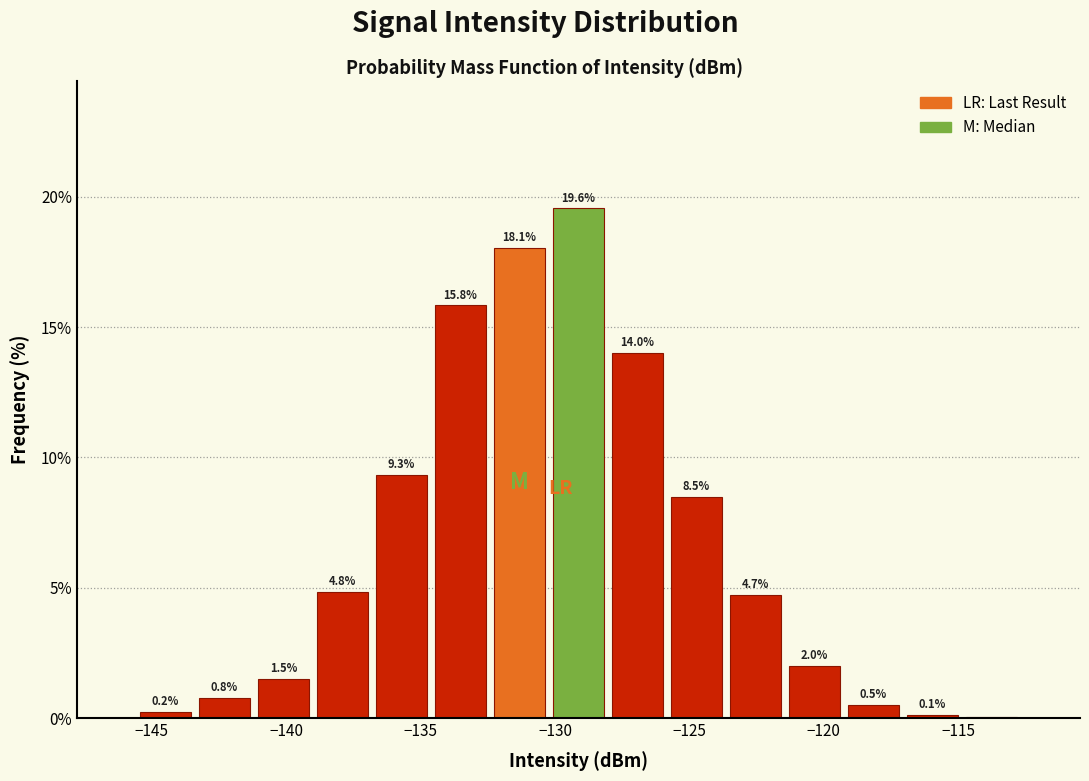

Reading left to right, list every bar in this chart as the range it spans on the x-axis followed by its height. The bar edges are not printed on the chart, so give them approximately, as read against the axis.

-145.5 to -143.5: 0.2
-143.5 to -141.0: 0.8
-141.0 to -139.0: 1.5
-139.0 to -137.0: 4.8
-137.0 to -134.5: 9.3
-134.5 to -132.5: 15.8
-132.5 to -130.0: 18.1
-130.0 to -128.0: 19.6
-128.0 to -126.0: 14.0
-126.0 to -123.5: 8.5
-123.5 to -121.5: 4.7
-121.5 to -119.0: 2.0
-119.0 to -117.0: 0.5
-117.0 to -115.0: 0.1
-115.0 to -112.5: 0.1